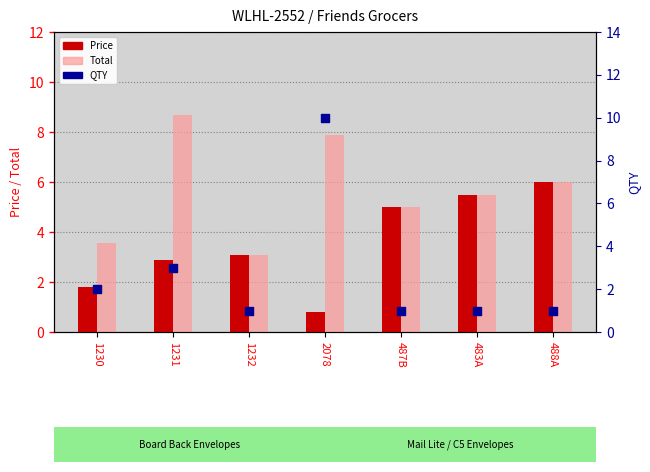

Is the value of Price at 1231 greater than the value of Total at 1231?

No